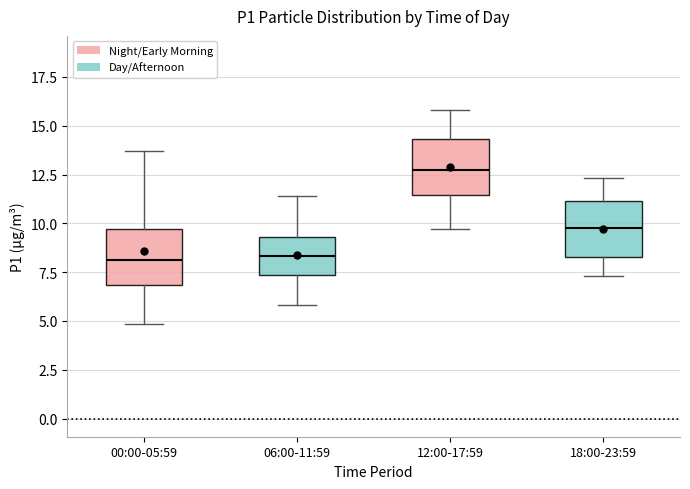

Which box has the highest median line?

12:00-17:59